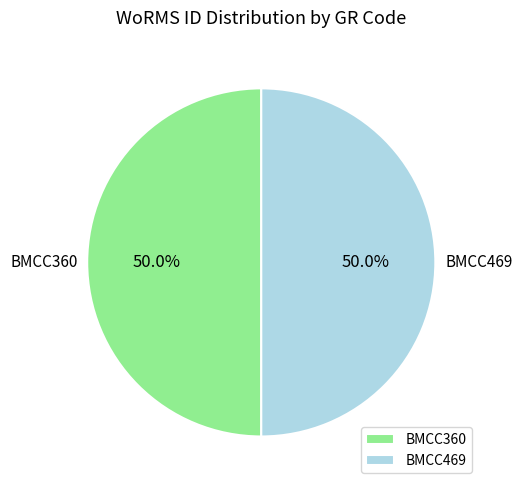

True or false: BMCC469 accounts for 41% of the total.

False